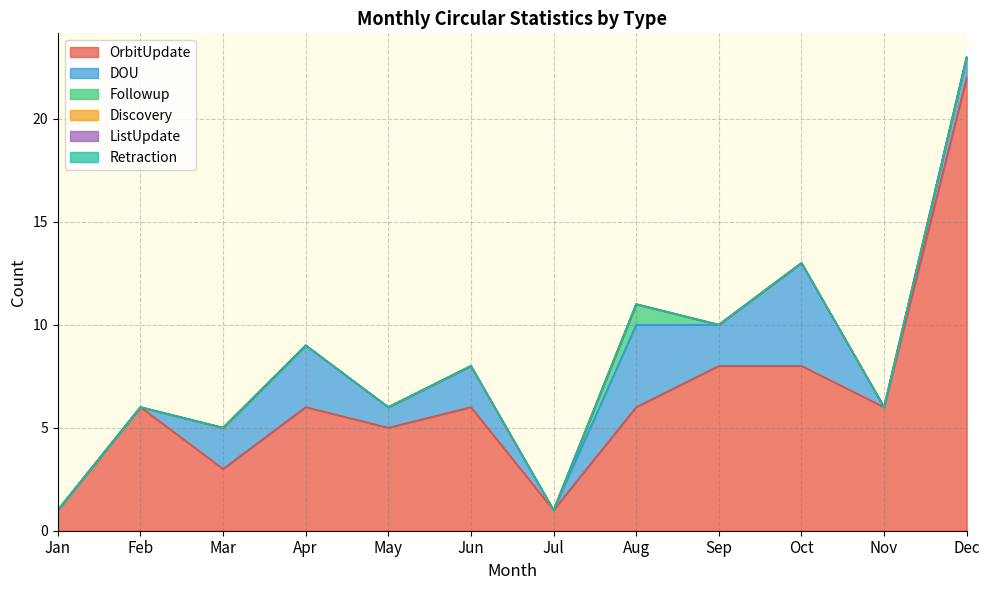

The value of OrbitUpdate at Apr is 1. True or false?

False